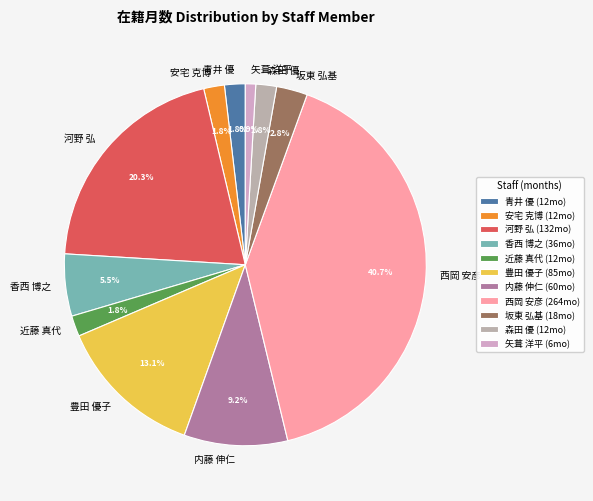

Approximately how many times larger is the value at 河野 弘 compared to 西岡 安彦?

0.5